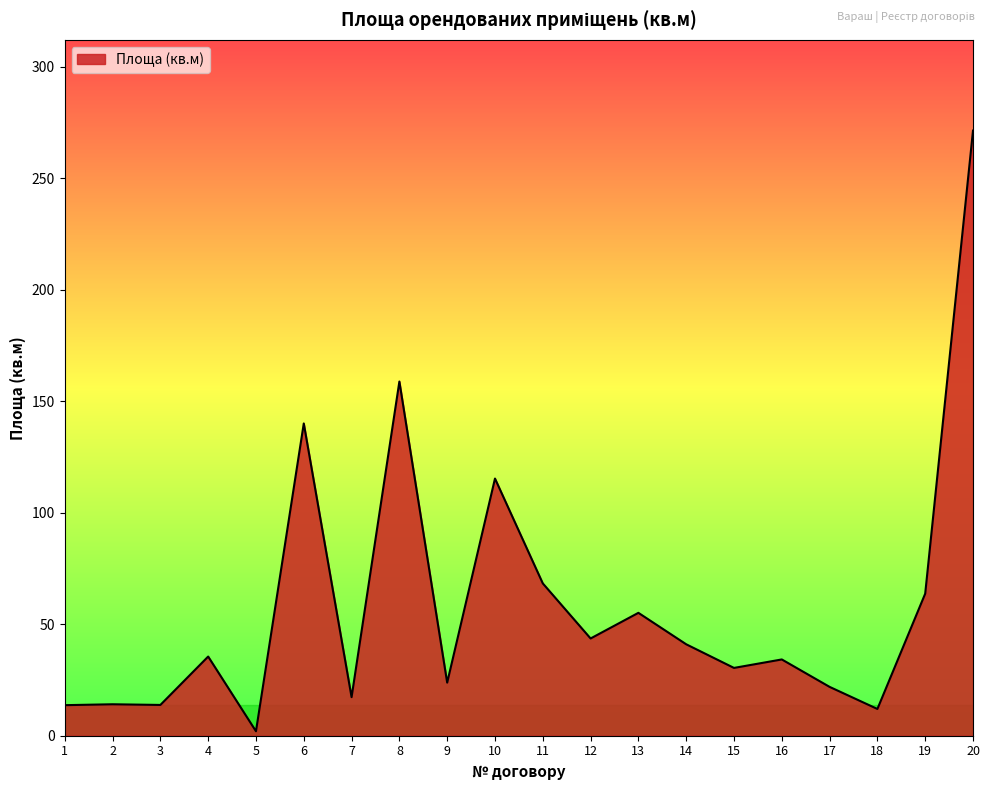

How many categories are shown in the chart?

20